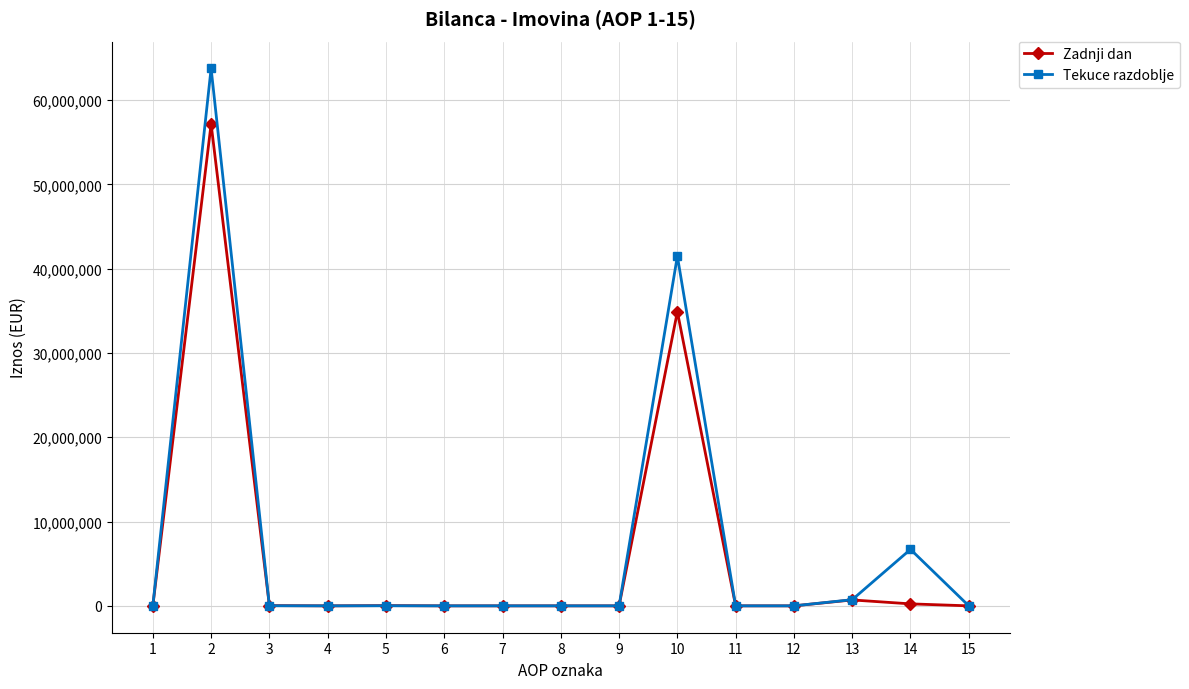

What is the value of the Zadnji dan point at the 2nd from the left?

57154954